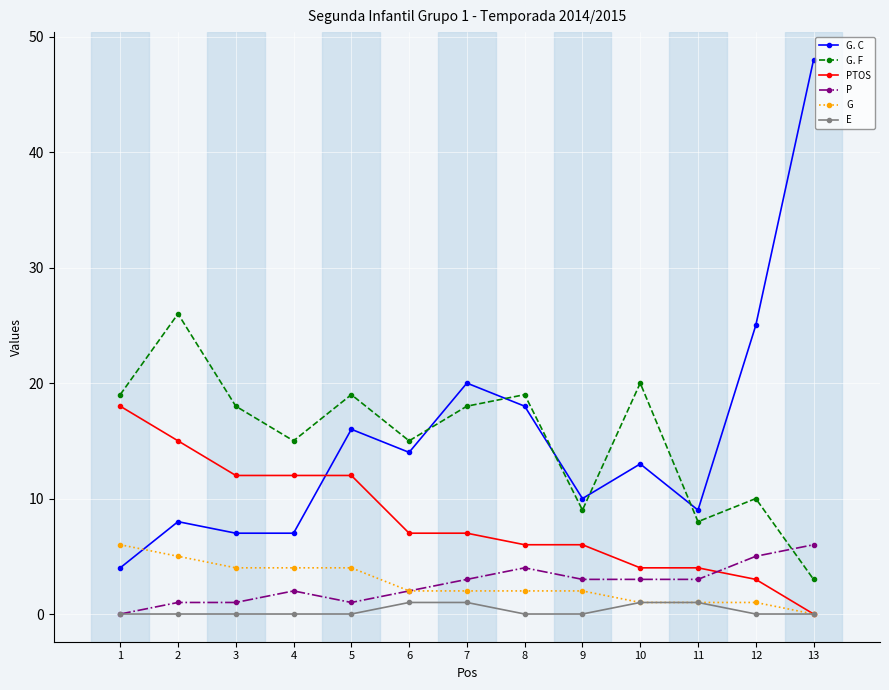

What is the difference between the P values at 13 and 6?

4